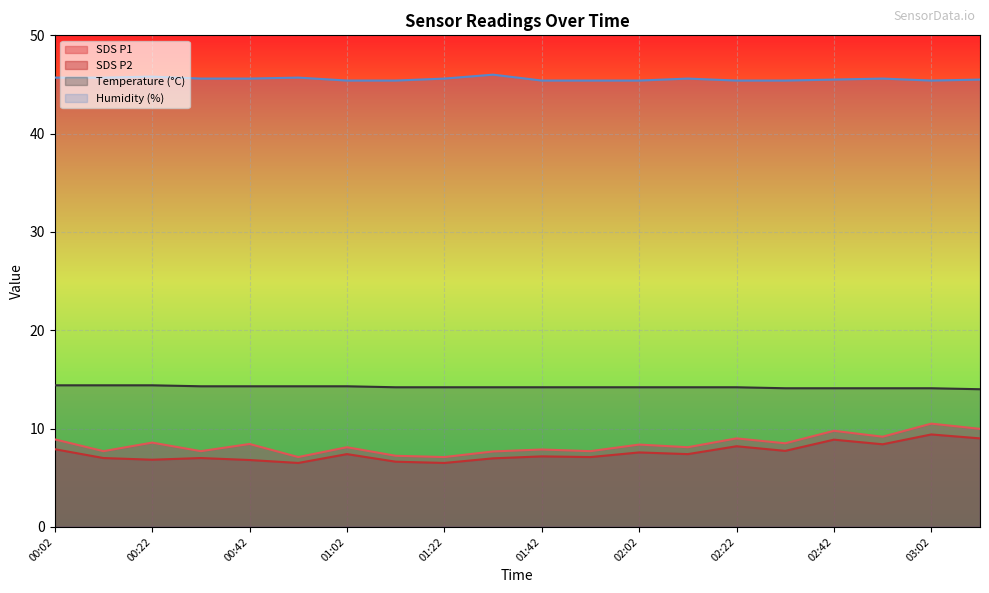

List the labels in order of SDS_P1 value, largest first.

03:02, 03:12, 02:42, 02:52, 02:22, 00:02, 00:22, 02:32, 00:42, 02:02, 01:02, 02:12, 01:42, 00:12, 00:32, 01:52, 01:32, 01:12, 00:52, 01:22